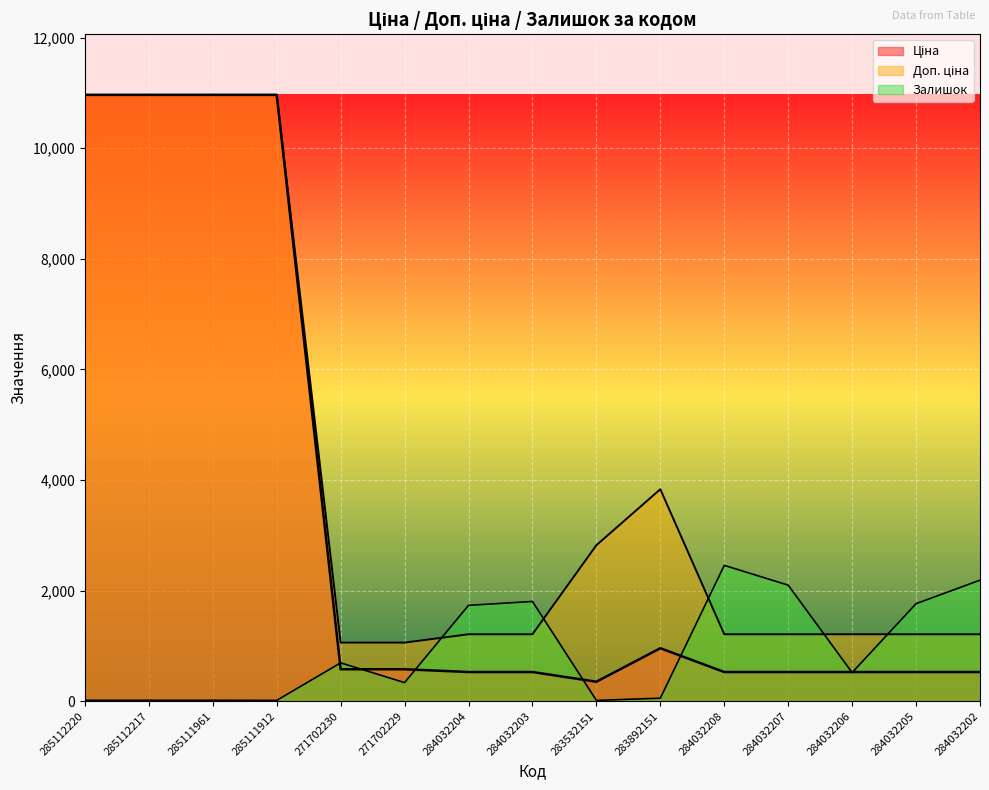

True or false: Ціна and Доп. ціна intersect in this chart.

False